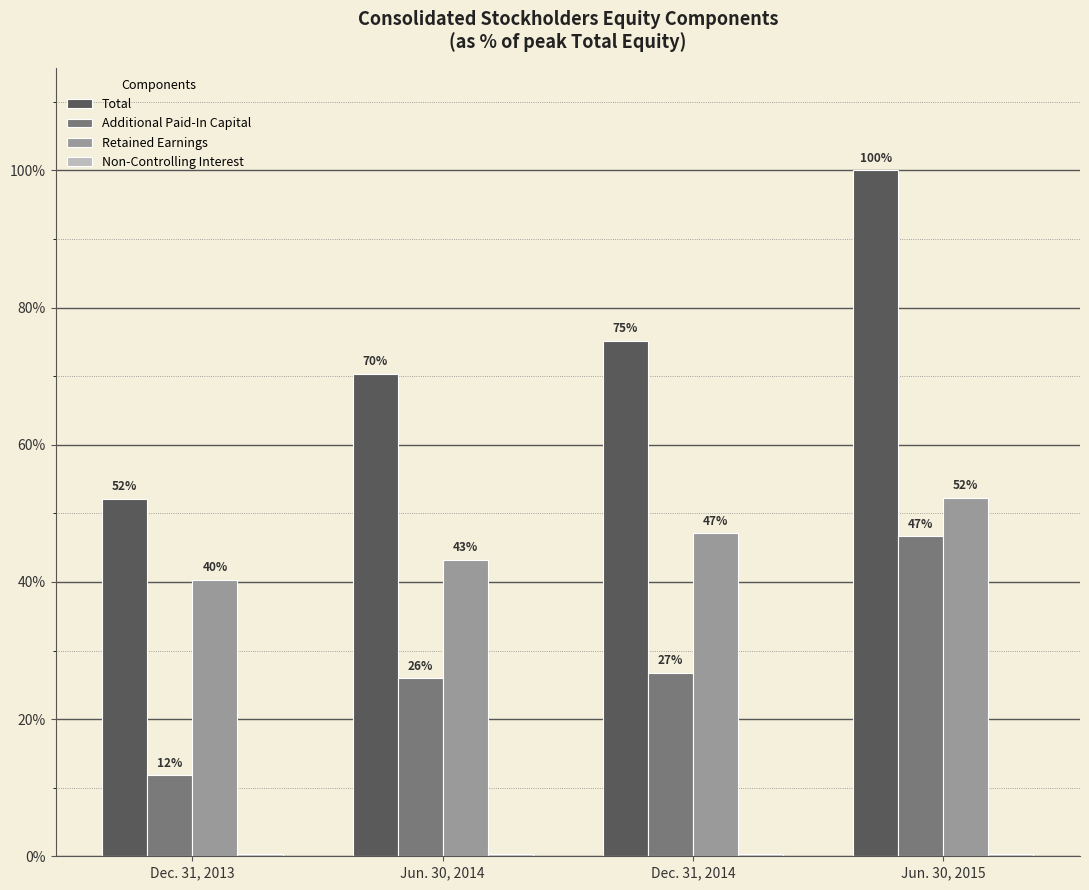

At which category is the sum across all series the highest?

Jun. 30, 2015